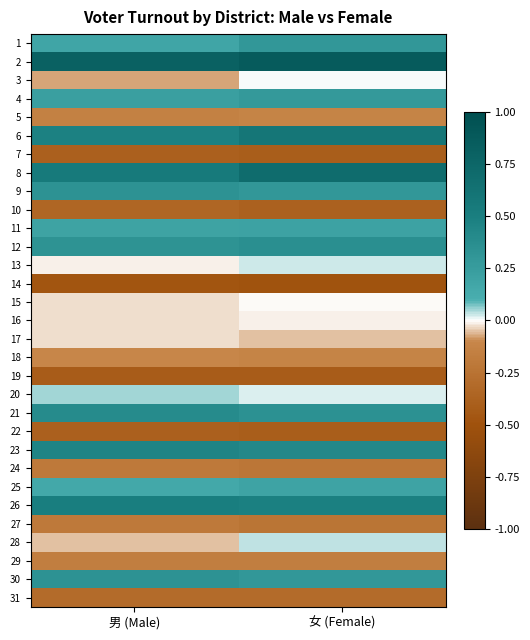

What is the total value across all series at 男 (Male)?

1.6